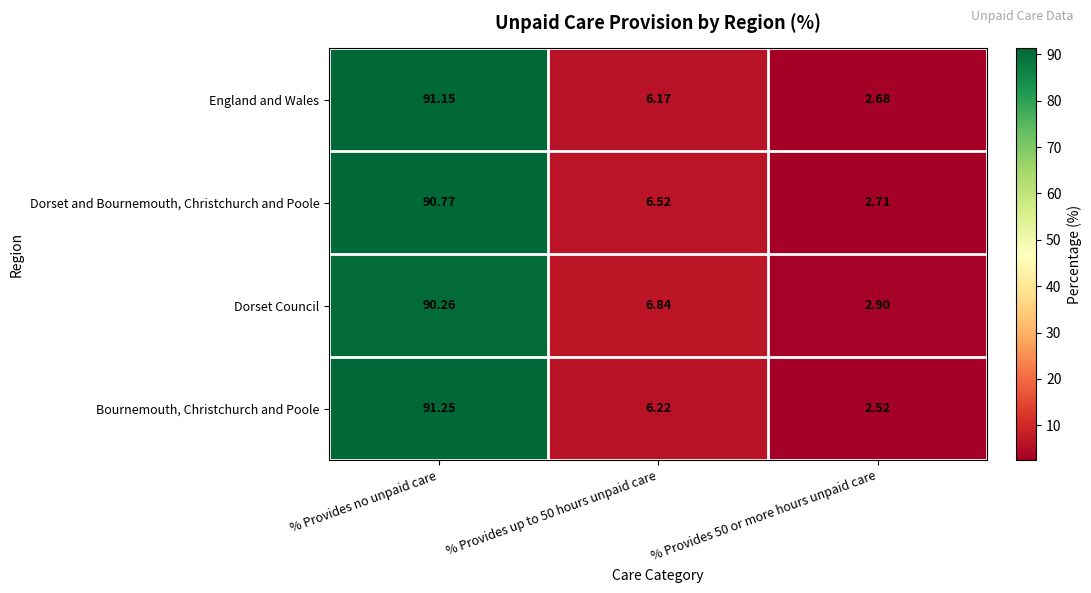

Which label corresponds to the smallest value in the chart?

% Provides 50 or more hours unpaid care